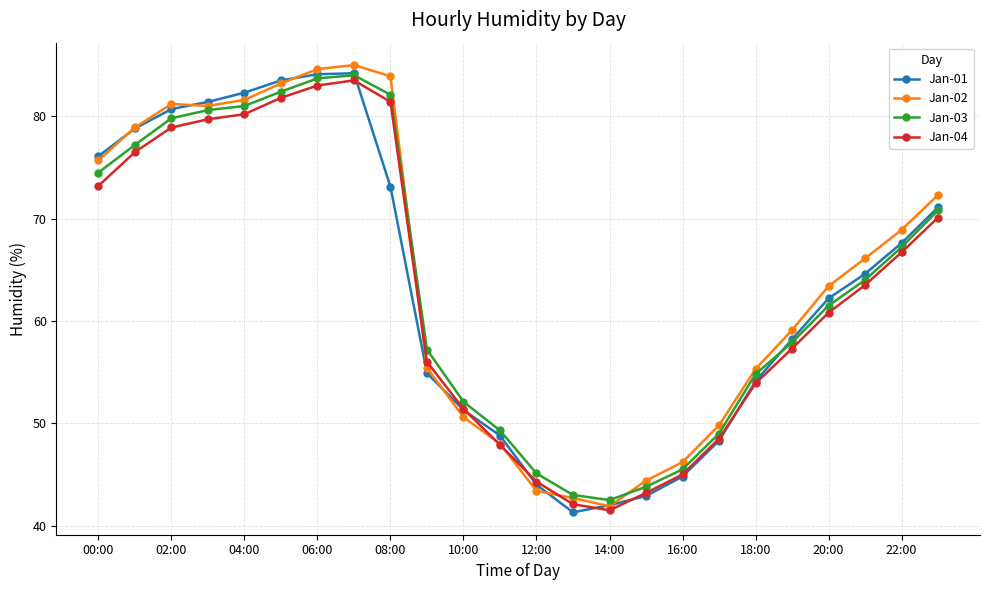

What is the sum of all Jan-02 values?

1542.6